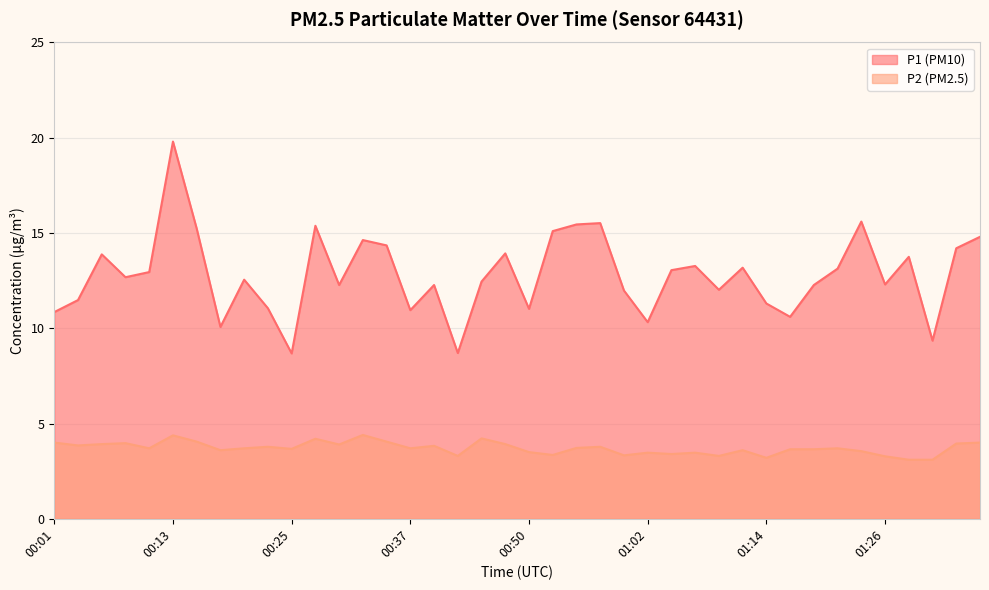

Where does the P1 series first go above 12?

00:06